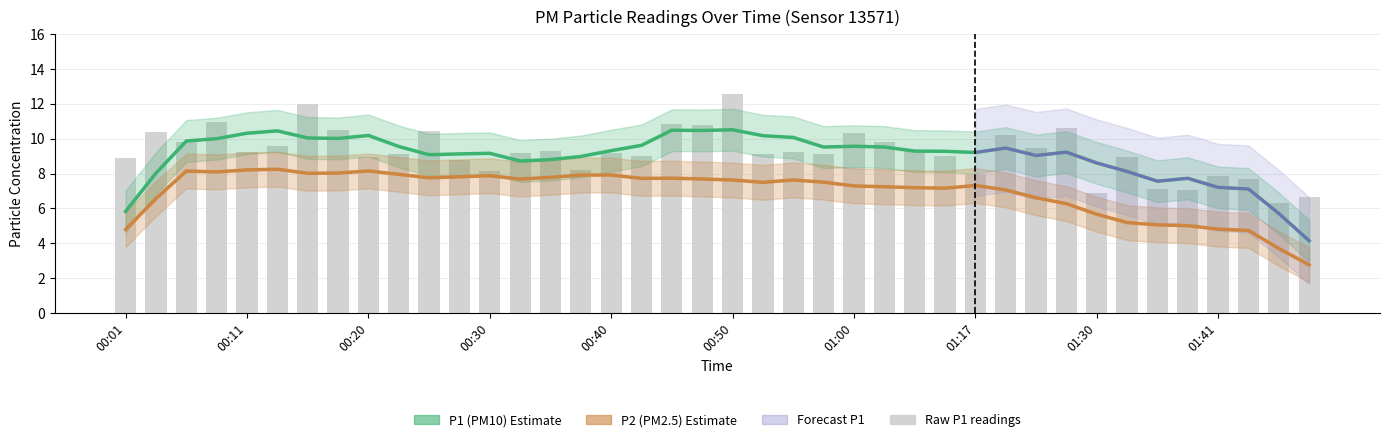

At which label is the value closest to 9?

01:15